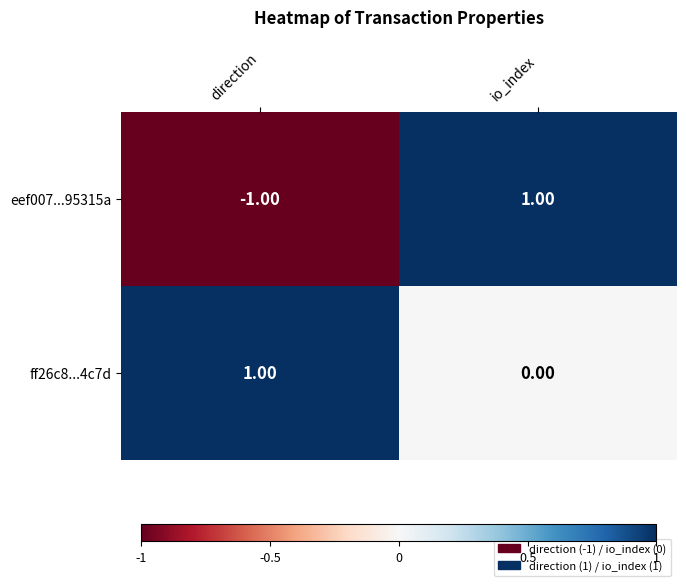

Count the number of categories in the chart.

2